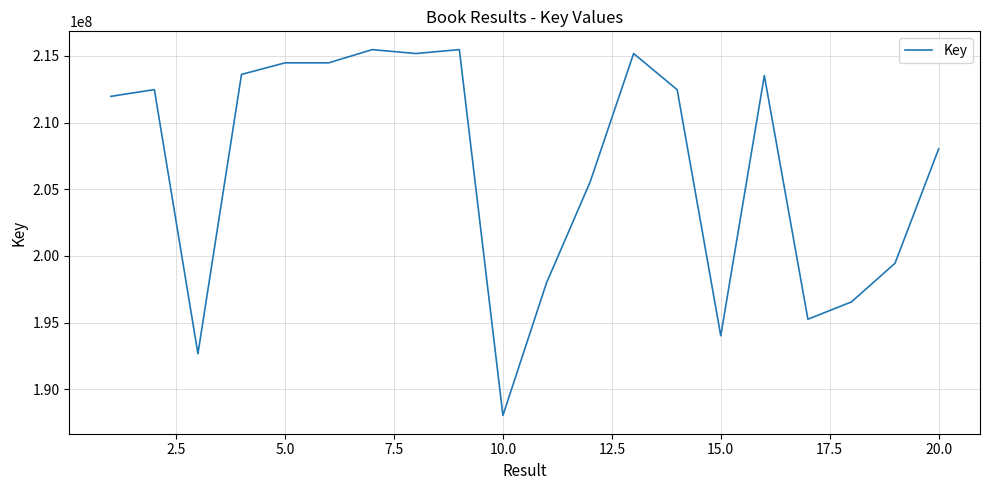

What is the difference between the maximum and minimum values?

27437824